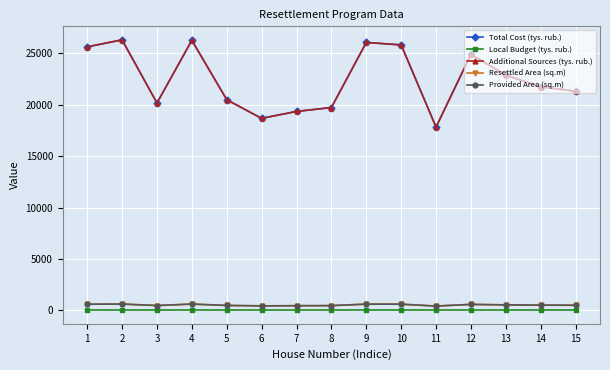

At which label is Provided Area (sq.m) closest to 507?

14